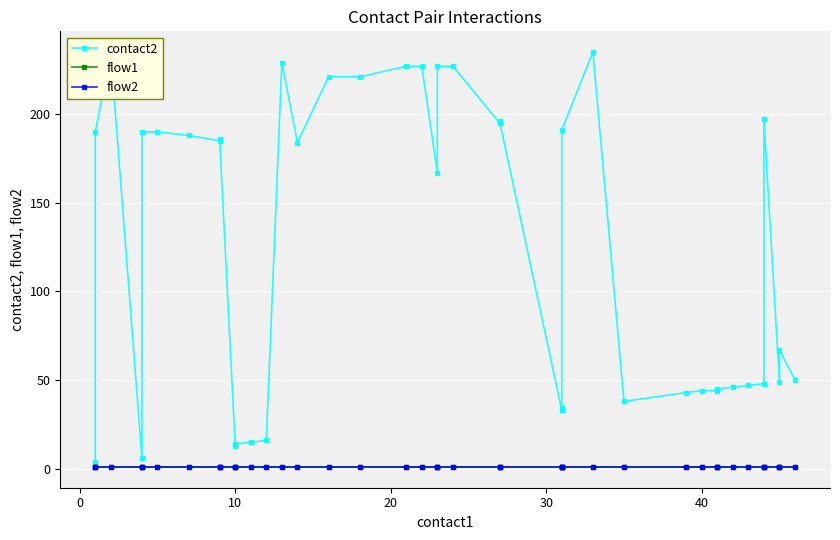

What is the value of the contact2 point at the 18th from the left?

227